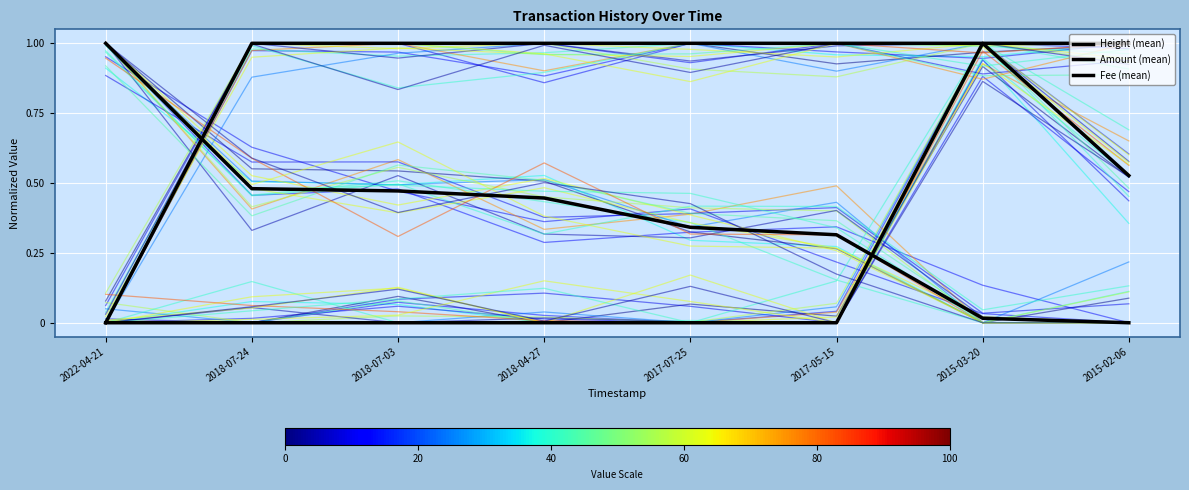

The value of Fee (mean) at 2015-02-06 is 1.0. True or false?

True